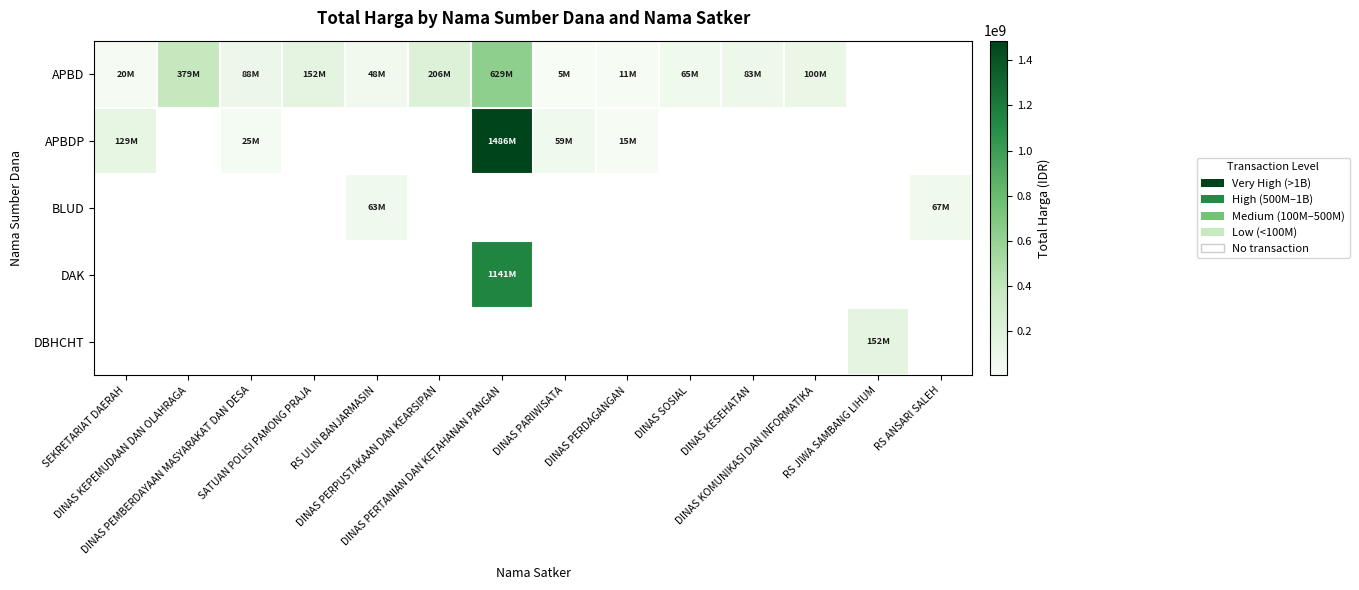

Reading left to right, extract all data points from this chart.

APBD: SEKRETARIAT DAERAH=19950000	DINAS KEPEMUDAAN DAN OLAHRAGA=379075000	DINAS PEMBERDAYAAN MASYARAKAT DAN DESA=87920000	SATUAN POLISI PAMONG PRAJA=152477000	RS ULIN BANJARMASIN=48140000	DINAS PERPUSTAKAAN DAN KEARSIPAN=206280000	DINAS PERTANIAN DAN KETAHANAN PANGAN=628821780	DINAS PARIWISATA=5093000	DINAS PERDAGANGAN=11100000	DINAS SOSIAL=65000000	DINAS KESEHATAN=82983505	DINAS KOMUNIKASI DAN INFORMATIKA=100000000	RS JIWA SAMBANG LIHUM=0	RS ANSARI SALEH=0
APBDP: SEKRETARIAT DAERAH=128800000	DINAS KEPEMUDAAN DAN OLAHRAGA=0	DINAS PEMBERDAYAAN MASYARAKAT DAN DESA=25200000	SATUAN POLISI PAMONG PRAJA=0	RS ULIN BANJARMASIN=0	DINAS PERPUSTAKAAN DAN KEARSIPAN=0	DINAS PERTANIAN DAN KETAHANAN PANGAN=1486300150	DINAS PARIWISATA=59375000	DINAS PERDAGANGAN=14750000	DINAS SOSIAL=0	DINAS KESEHATAN=0	DINAS KOMUNIKASI DAN INFORMATIKA=0	RS JIWA SAMBANG LIHUM=0	RS ANSARI SALEH=0
BLUD: SEKRETARIAT DAERAH=0	DINAS KEPEMUDAAN DAN OLAHRAGA=0	DINAS PEMBERDAYAAN MASYARAKAT DAN DESA=0	SATUAN POLISI PAMONG PRAJA=0	RS ULIN BANJARMASIN=62920000	DINAS PERPUSTAKAAN DAN KEARSIPAN=0	DINAS PERTANIAN DAN KETAHANAN PANGAN=0	DINAS PARIWISATA=0	DINAS PERDAGANGAN=0	DINAS SOSIAL=0	DINAS KESEHATAN=0	DINAS KOMUNIKASI DAN INFORMATIKA=0	RS JIWA SAMBANG LIHUM=0	RS ANSARI SALEH=66871000
DAK: SEKRETARIAT DAERAH=0	DINAS KEPEMUDAAN DAN OLAHRAGA=0	DINAS PEMBERDAYAAN MASYARAKAT DAN DESA=0	SATUAN POLISI PAMONG PRAJA=0	RS ULIN BANJARMASIN=0	DINAS PERPUSTAKAAN DAN KEARSIPAN=0	DINAS PERTANIAN DAN KETAHANAN PANGAN=1140621780	DINAS PARIWISATA=0	DINAS PERDAGANGAN=0	DINAS SOSIAL=0	DINAS KESEHATAN=0	DINAS KOMUNIKASI DAN INFORMATIKA=0	RS JIWA SAMBANG LIHUM=0	RS ANSARI SALEH=0
DBHCHT: SEKRETARIAT DAERAH=0	DINAS KEPEMUDAAN DAN OLAHRAGA=0	DINAS PEMBERDAYAAN MASYARAKAT DAN DESA=0	SATUAN POLISI PAMONG PRAJA=0	RS ULIN BANJARMASIN=0	DINAS PERPUSTAKAAN DAN KEARSIPAN=0	DINAS PERTANIAN DAN KETAHANAN PANGAN=0	DINAS PARIWISATA=0	DINAS PERDAGANGAN=0	DINAS SOSIAL=0	DINAS KESEHATAN=0	DINAS KOMUNIKASI DAN INFORMATIKA=0	RS JIWA SAMBANG LIHUM=152253740	RS ANSARI SALEH=0